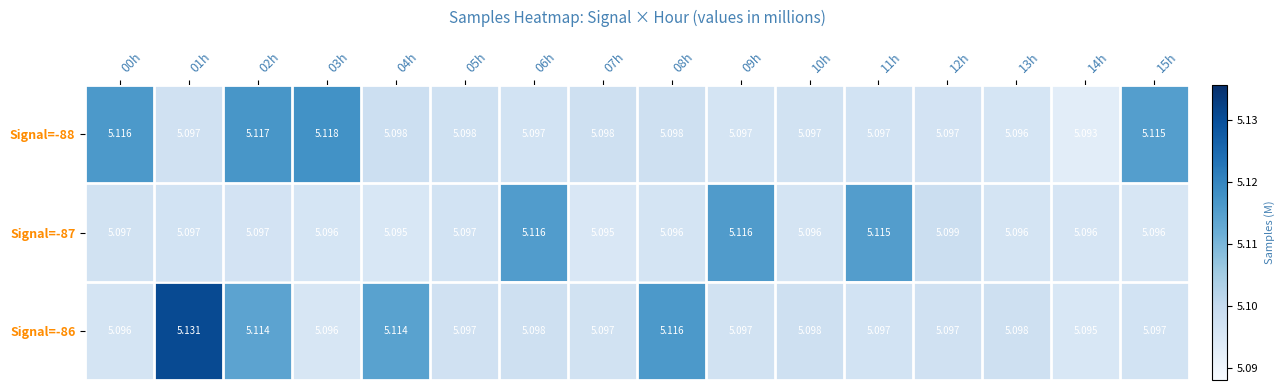

What is the total value across all series at 06h?

15.3